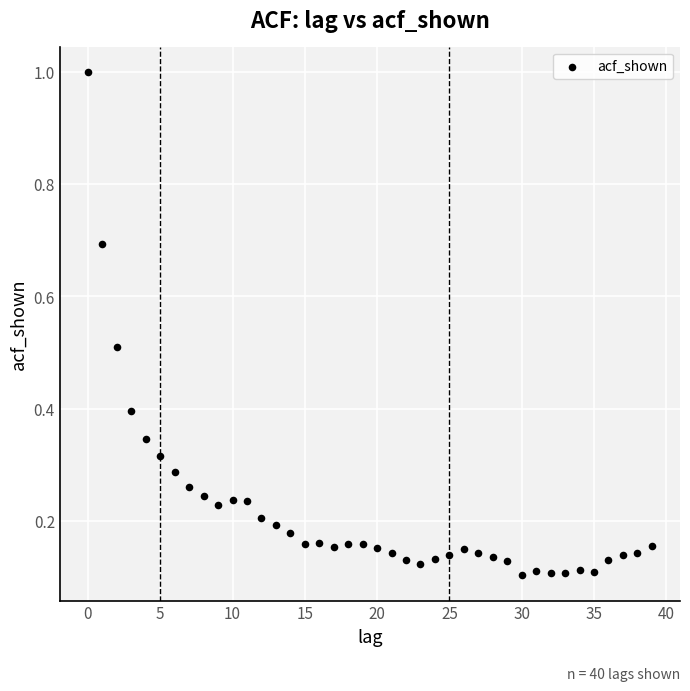

What is the range of Y values (max minus min)?

0.9